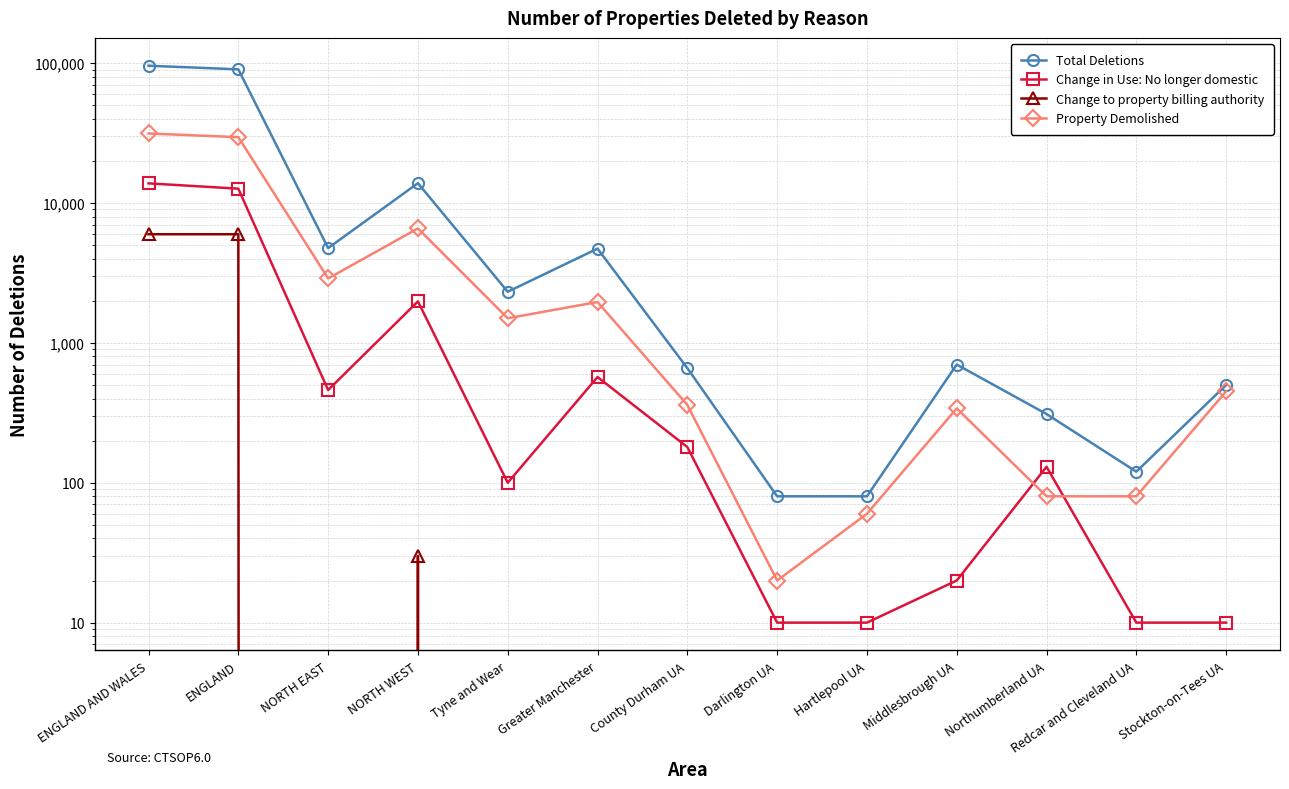

Rank the categories by Property Demolished value from lowest to highest.

Darlington UA, Hartlepool UA, Northumberland UA, Redcar and Cleveland UA, Middlesbrough UA, County Durham UA, Stockton-on-Tees UA, Tyne and Wear, Greater Manchester, NORTH EAST, NORTH WEST, ENGLAND, ENGLAND AND WALES